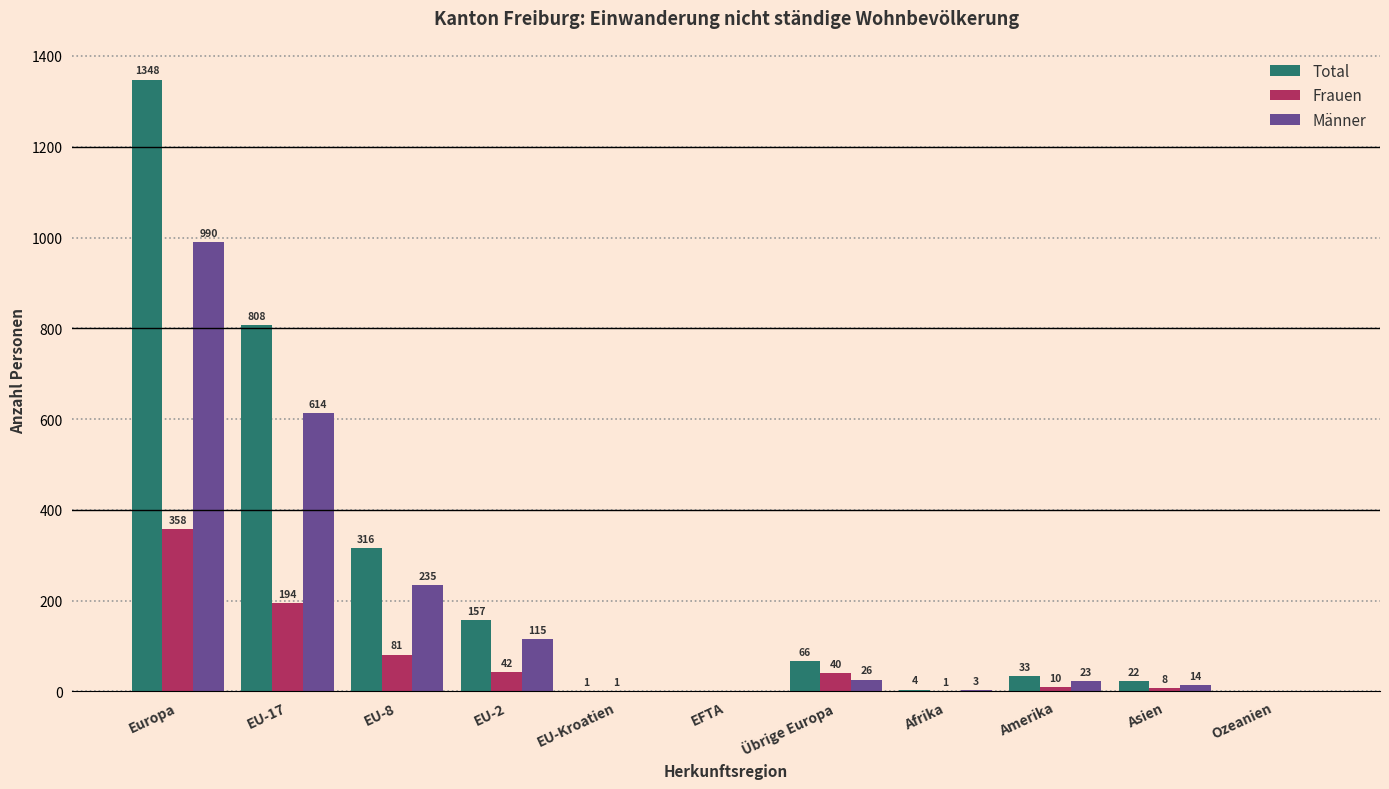

Reading right to left, list all the values displayed in this chart.

Total: Ozeanien=0	Asien=22	Amerika=33	Afrika=4	Übrige Europa=66	EFTA=0	EU-Kroatien=1	EU-2=157	EU-8=316	EU-17=808	Europa=1348
Frauen: Ozeanien=0	Asien=8	Amerika=10	Afrika=1	Übrige Europa=40	EFTA=0	EU-Kroatien=1	EU-2=42	EU-8=81	EU-17=194	Europa=358
Männer: Ozeanien=0	Asien=14	Amerika=23	Afrika=3	Übrige Europa=26	EFTA=0	EU-Kroatien=0	EU-2=115	EU-8=235	EU-17=614	Europa=990